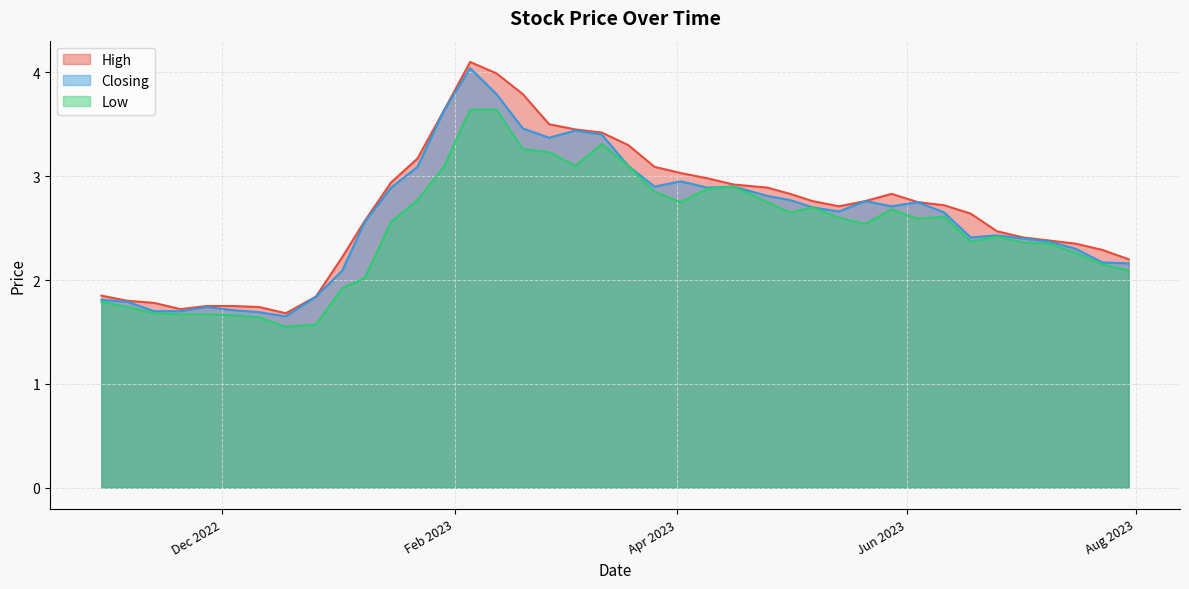

At which category is the sum across all series the highest?

05/02/2023